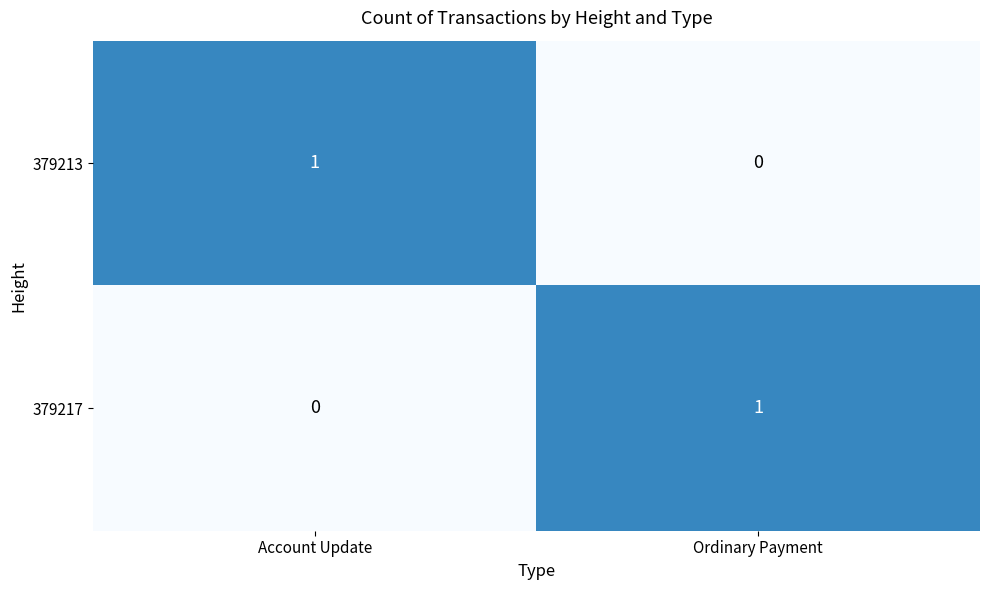

The 379217 series shows 1 at Account Update. True or false?

False